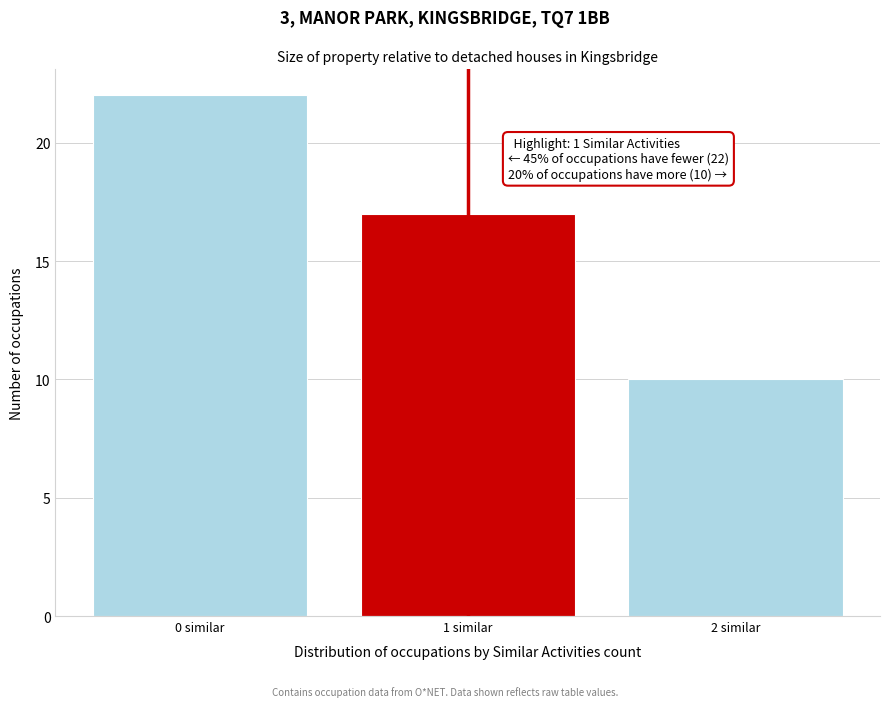

Reading left to right, list all the values displayed in this chart.

0 similar=22	1 similar=17	2 similar=10